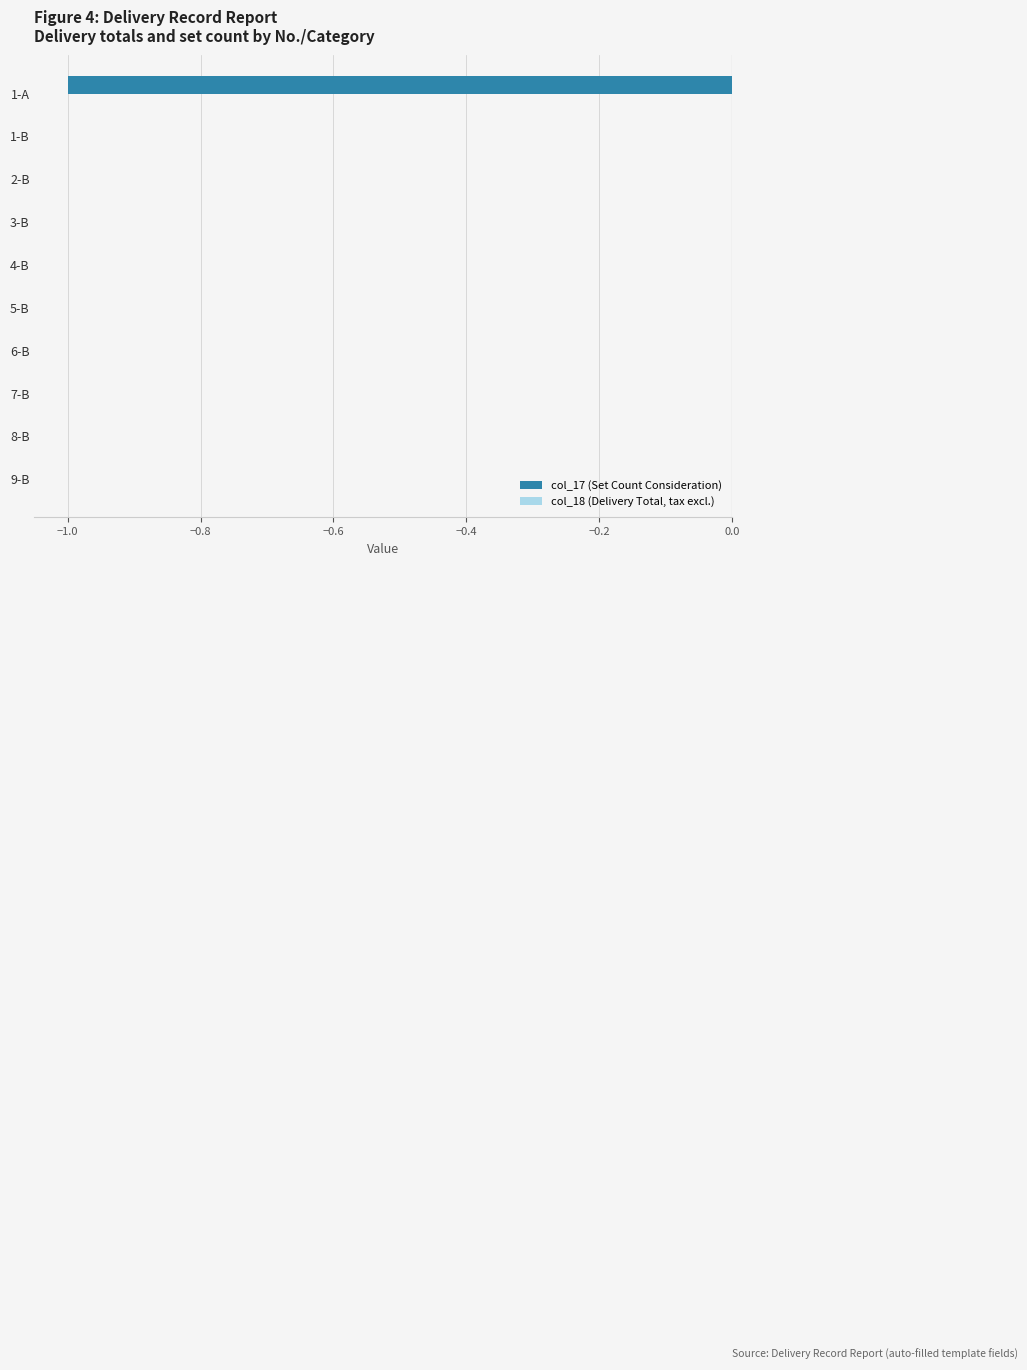

Between 1-A and 1-B, which is larger?

1-B